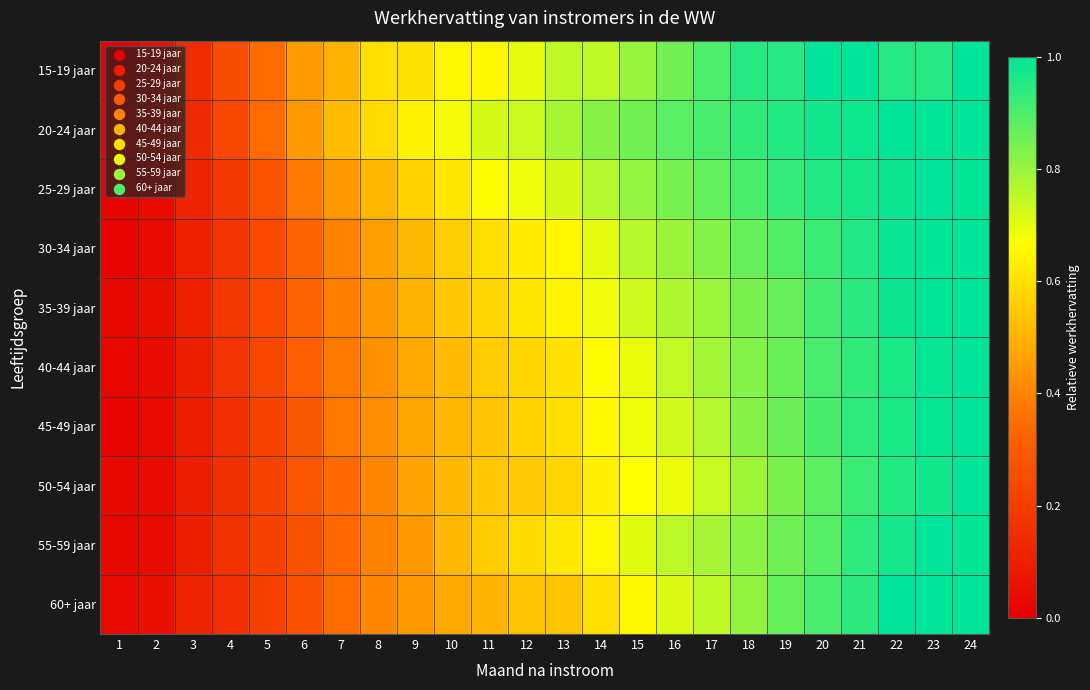

What is the total value across all series at 2?

0.5